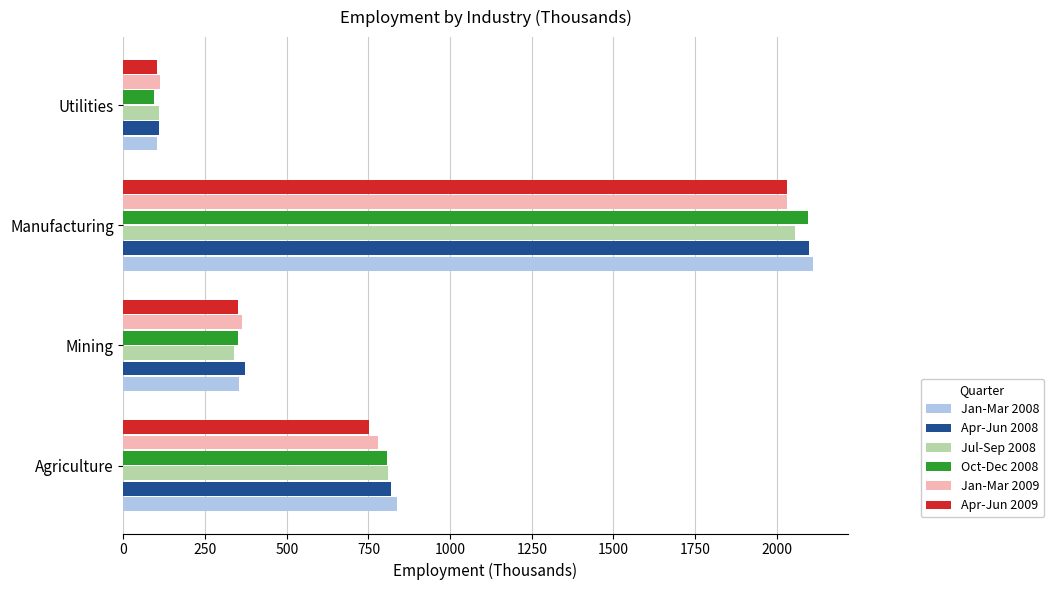

Which series has the widest spread of values?

Jan-Mar 2008